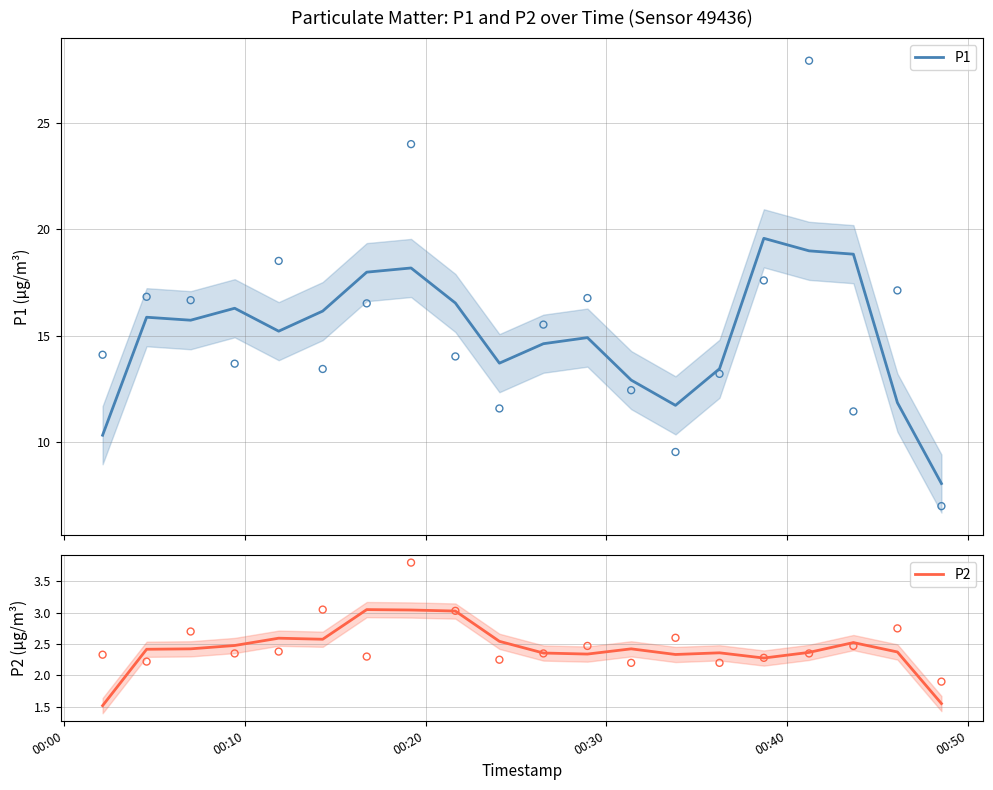

What is the minimum value for P1?

8.0